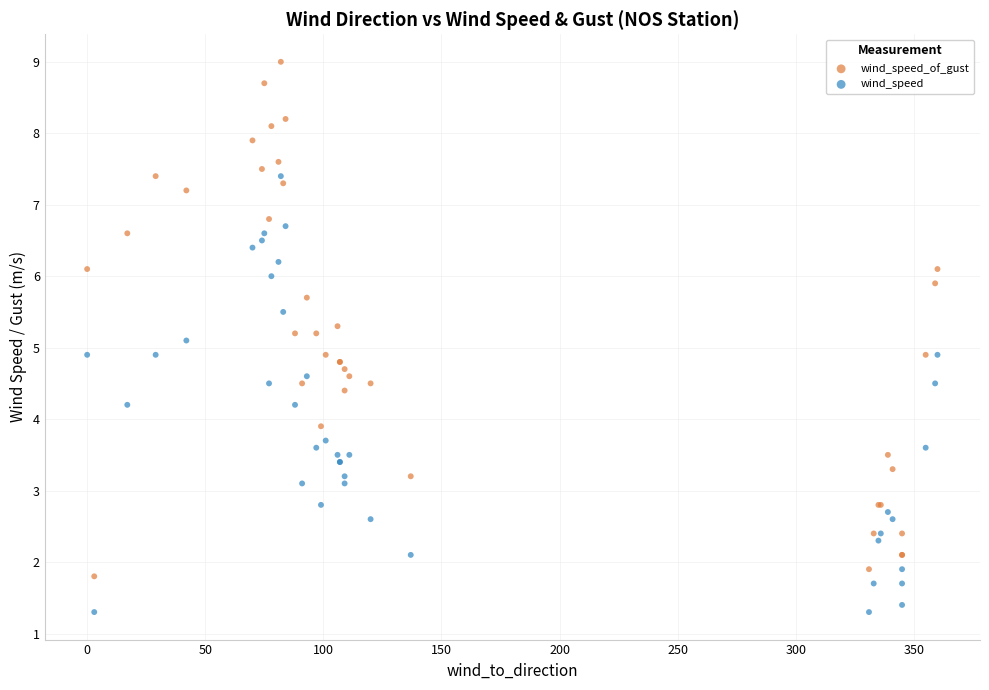

Which series has the widest spread of Y values?

wind_speed_of_gust